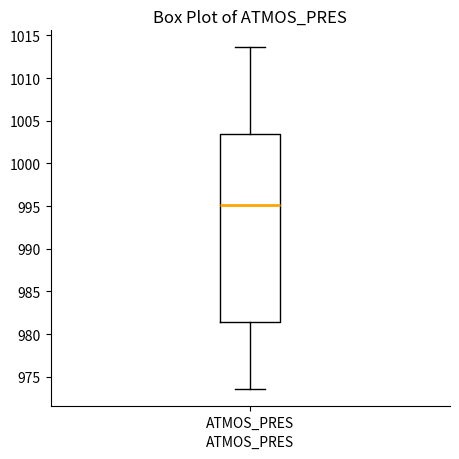

Where does the median line of the box for ATMOS_PRES sit on the y-axis? The values are not printed on the chart, so give them approximately, as read against the axis.

995.0